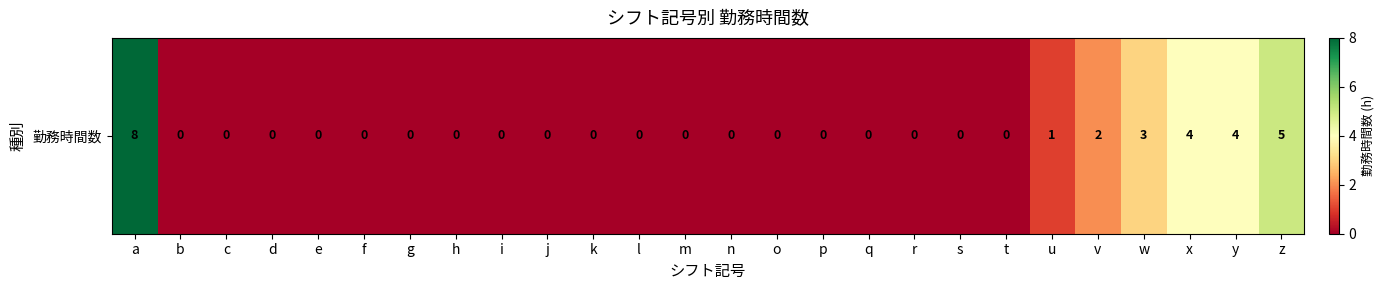

How many values are between 0 and 1?

20